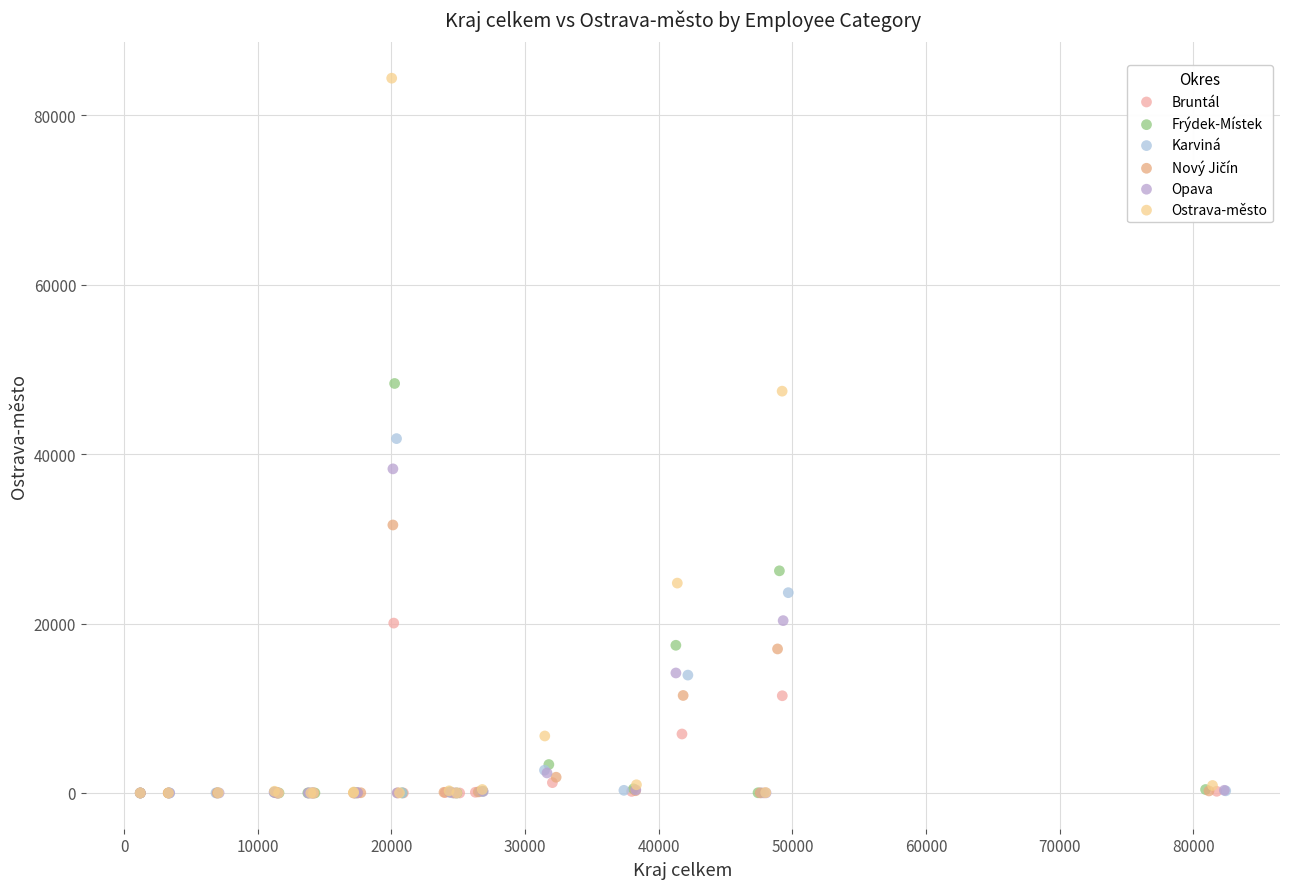

Which series has the largest Y range (max minus min)?

Ostrava-město